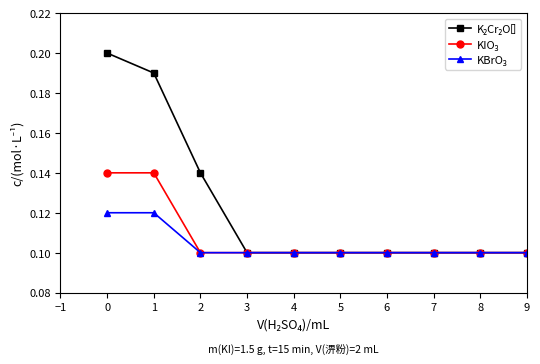

What is the total value across all series at 5?

0.3